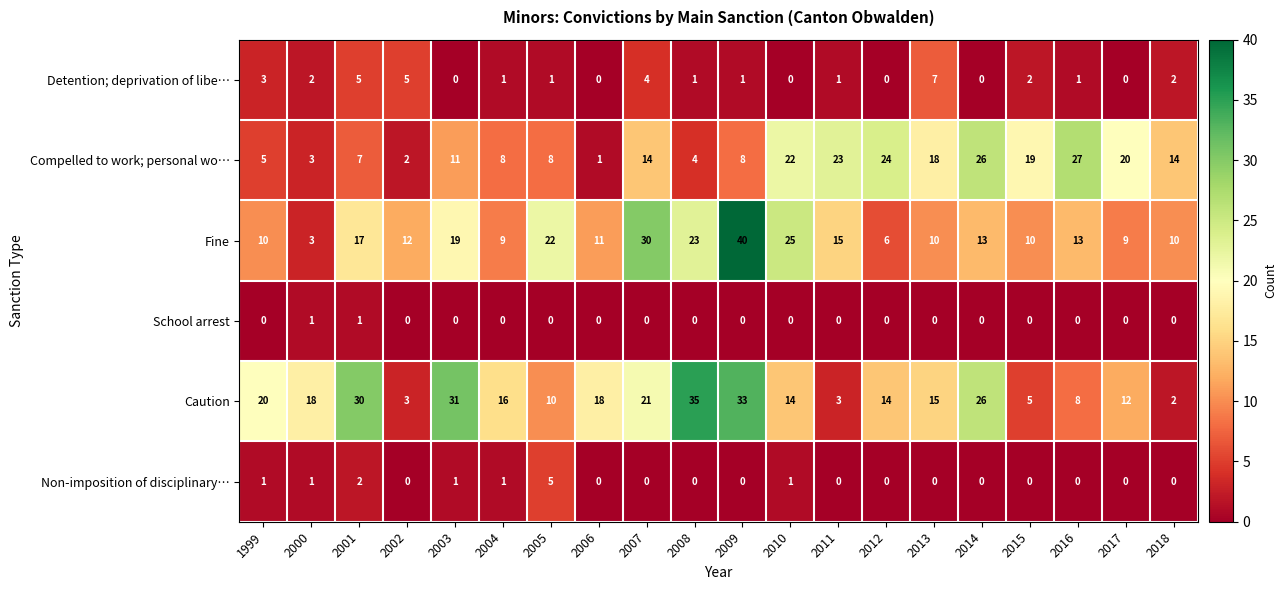

Which series has the widest spread of values?

Fine